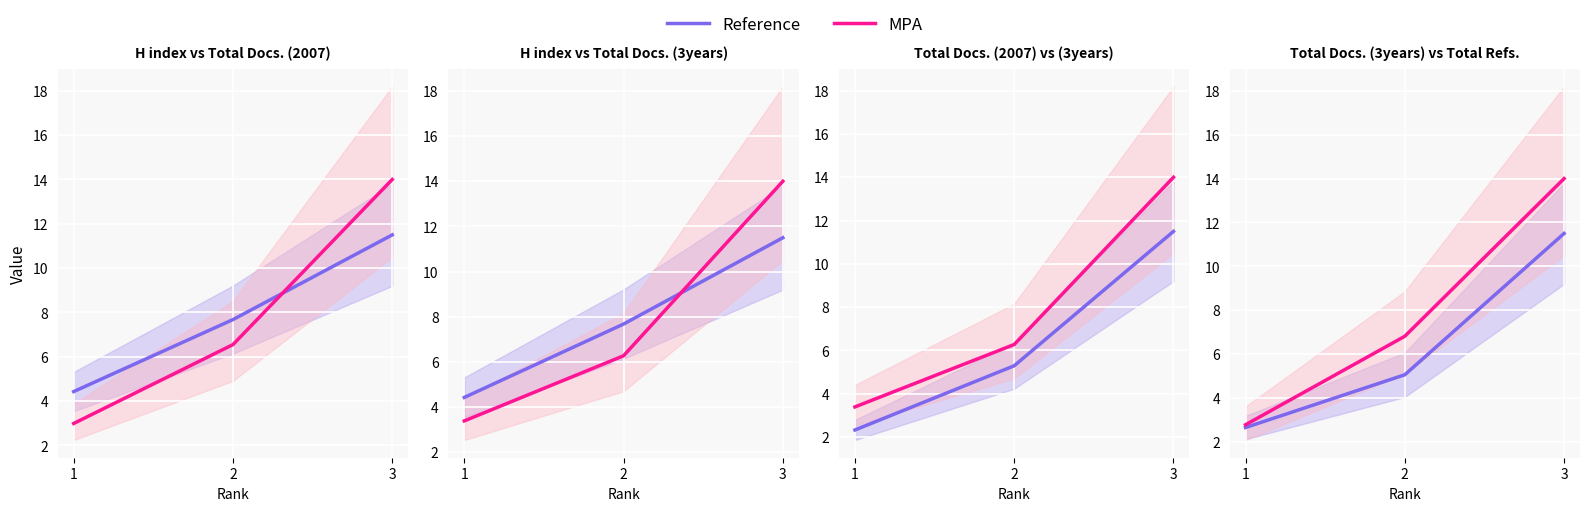

What is the value of the MPA point at the 1st from the left?

2.8